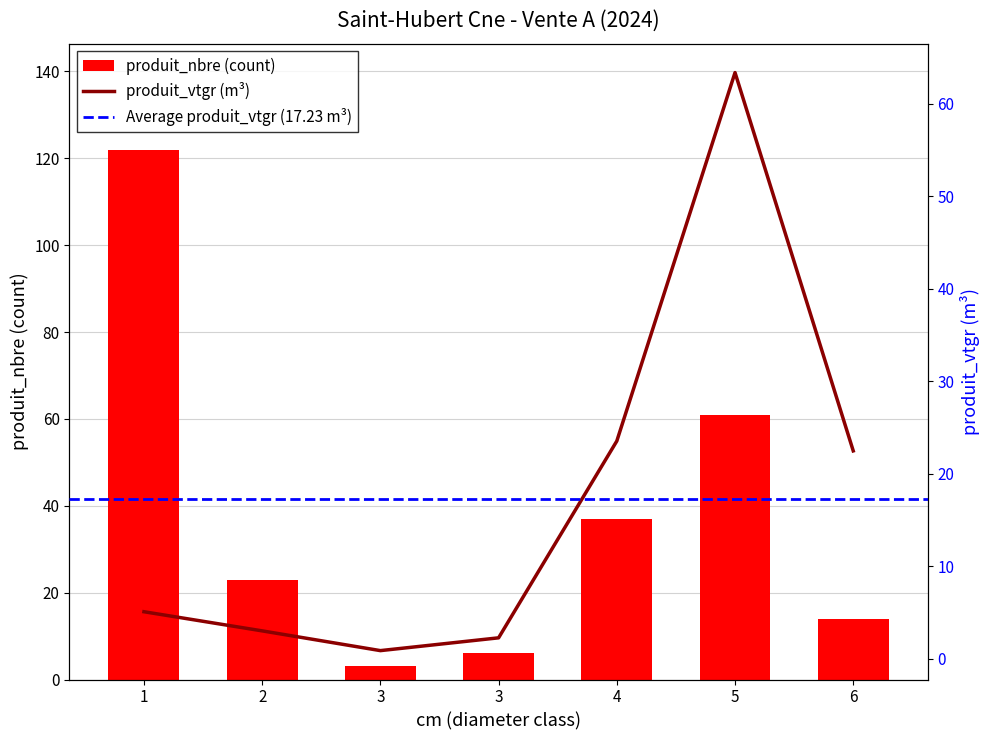

How many data points in produit_nbre are less than 23?

3